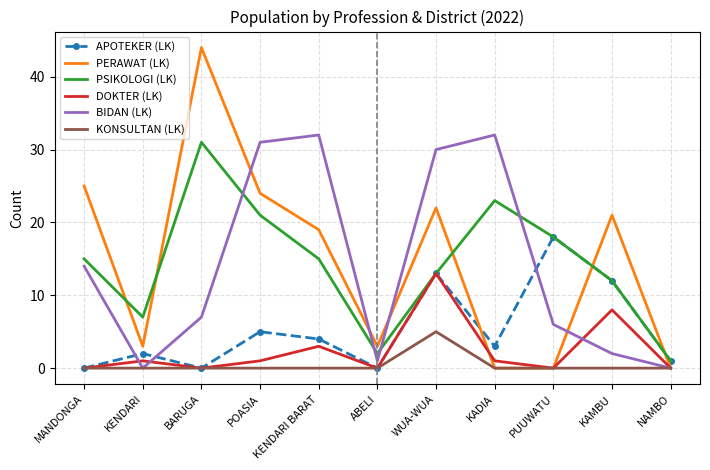

Reading left to right, transcribe all the data shown in this chart.

APOTEKER (LK): 0	2	0	5	4	0	13	3	18	12	1
PERAWAT (LK): 25	3	44	24	19	3	22	0	0	21	0
PSIKOLOGI (LK): 15	7	31	21	15	2	13	23	18	12	1
DOKTER (LK): 0	1	0	1	3	0	13	1	0	8	0
BIDAN (LK): 14	0	7	31	32	1	30	32	6	2	0
KONSULTAN (LK): 0	0	0	0	0	0	5	0	0	0	0